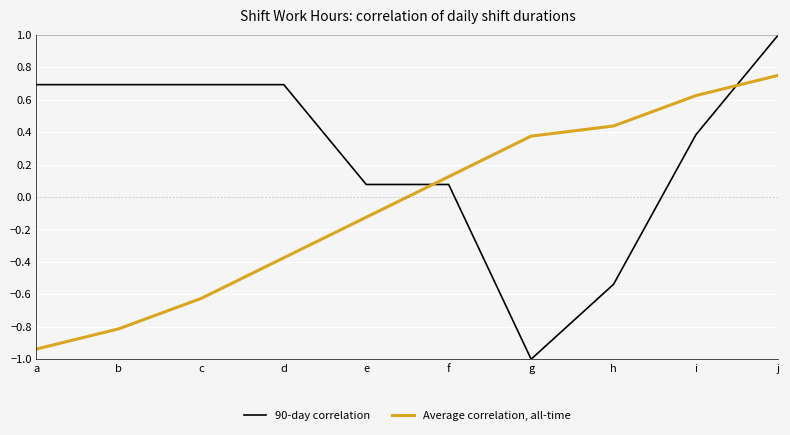

Count the number of data series in this chart.

2